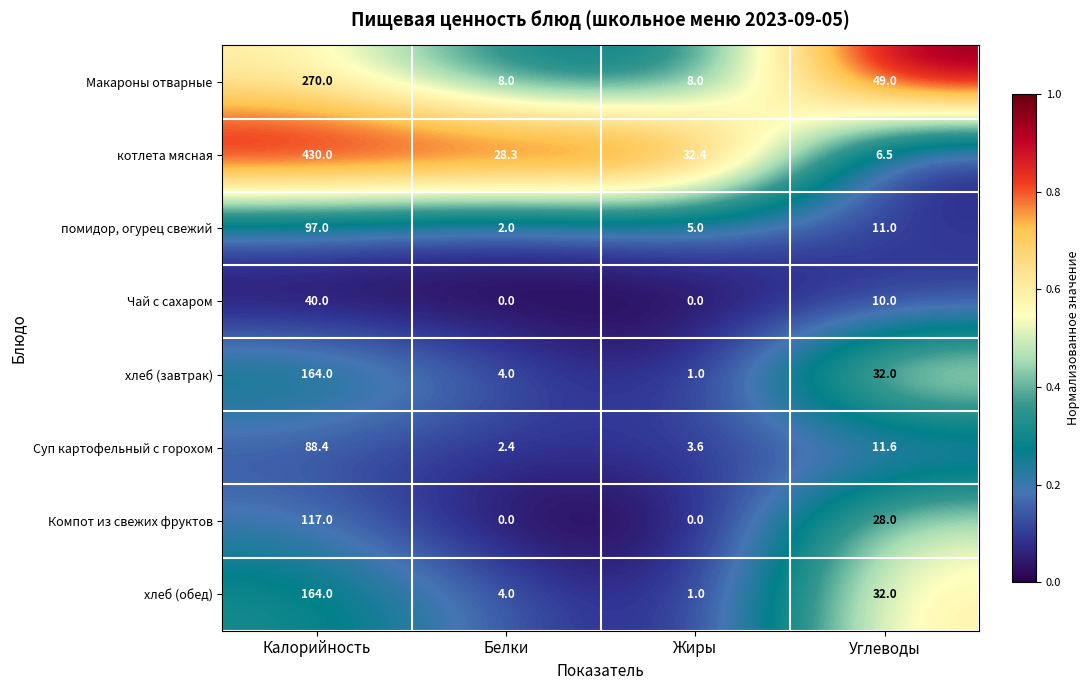

Which series has the widest spread of values?

котлета мясная